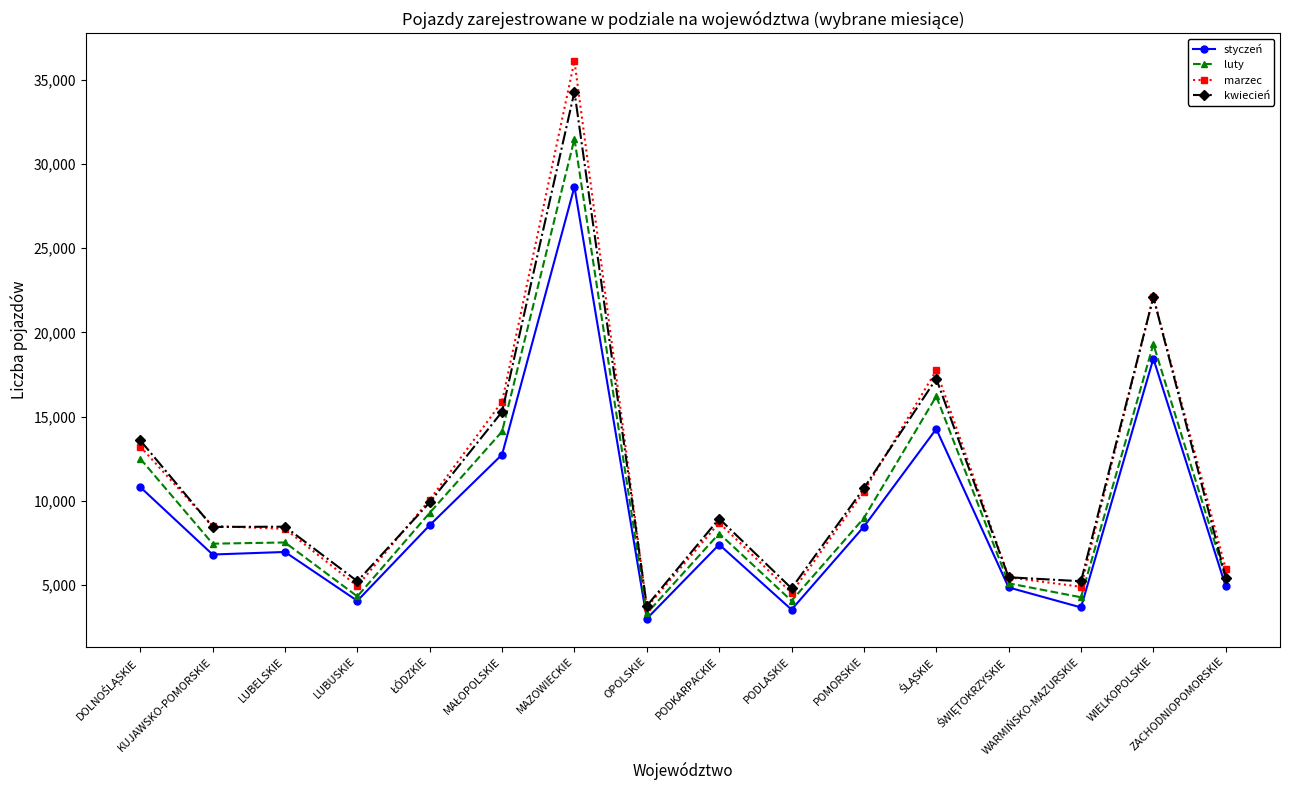

What is the lowest value of the marzec series?

3687